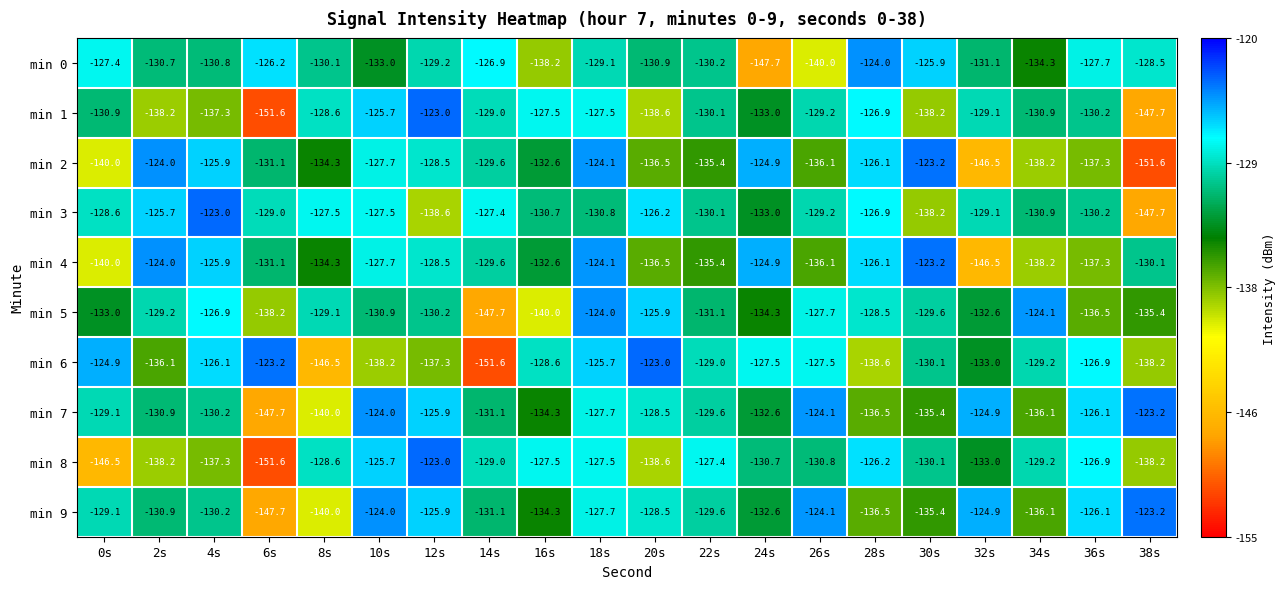

How many series are shown in this chart?

10